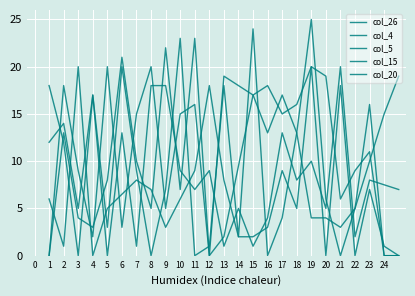

What is the total value across all series at 13?

43